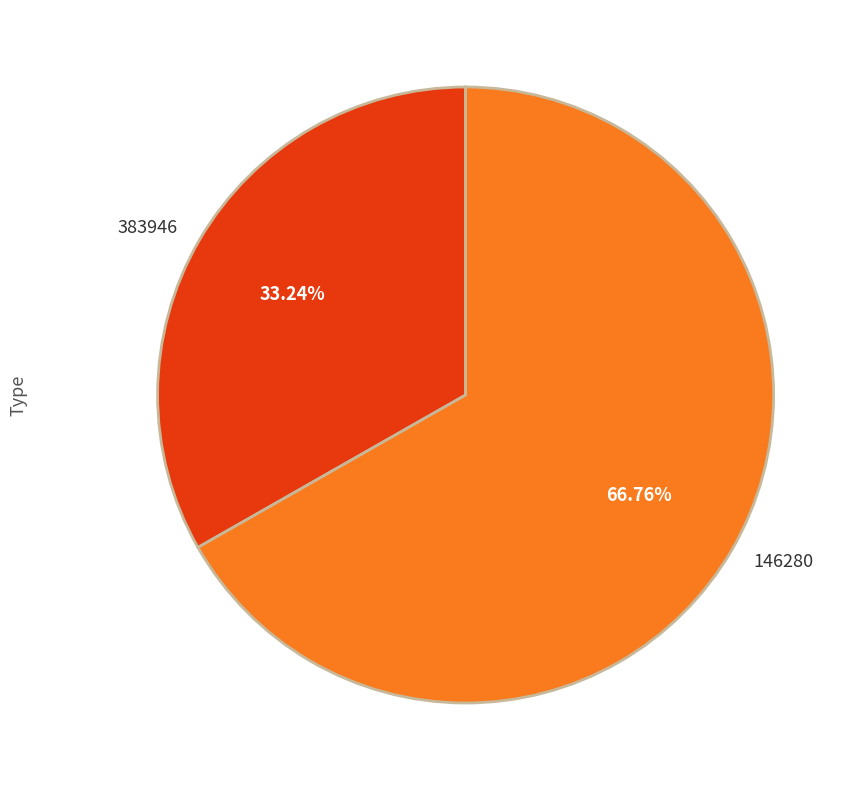

Count the number of slices in the pie.

2